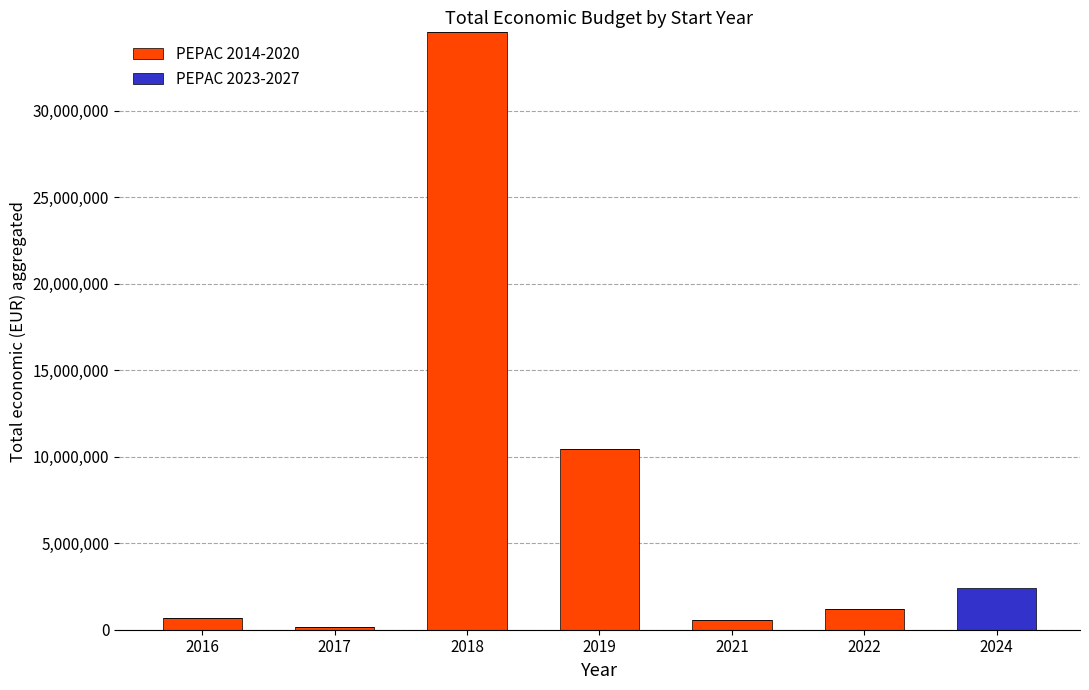

At which category is the sum across all series the highest?

2018